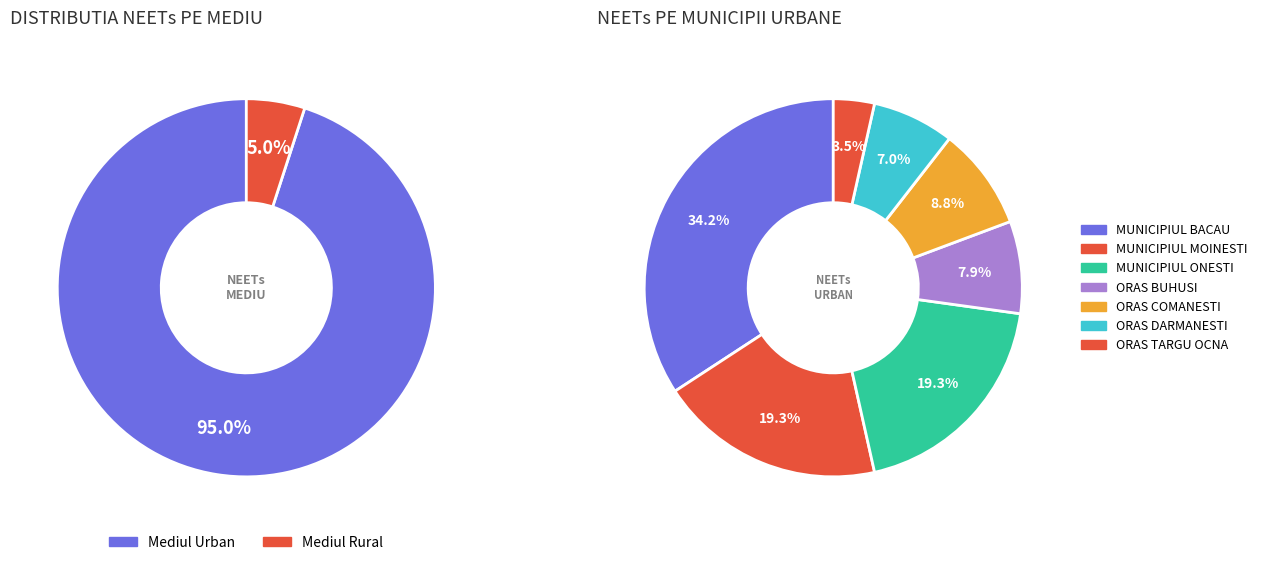

To the nearest percent, what percentage of the pie is MUNICIPIUL MOINESTI?

19%